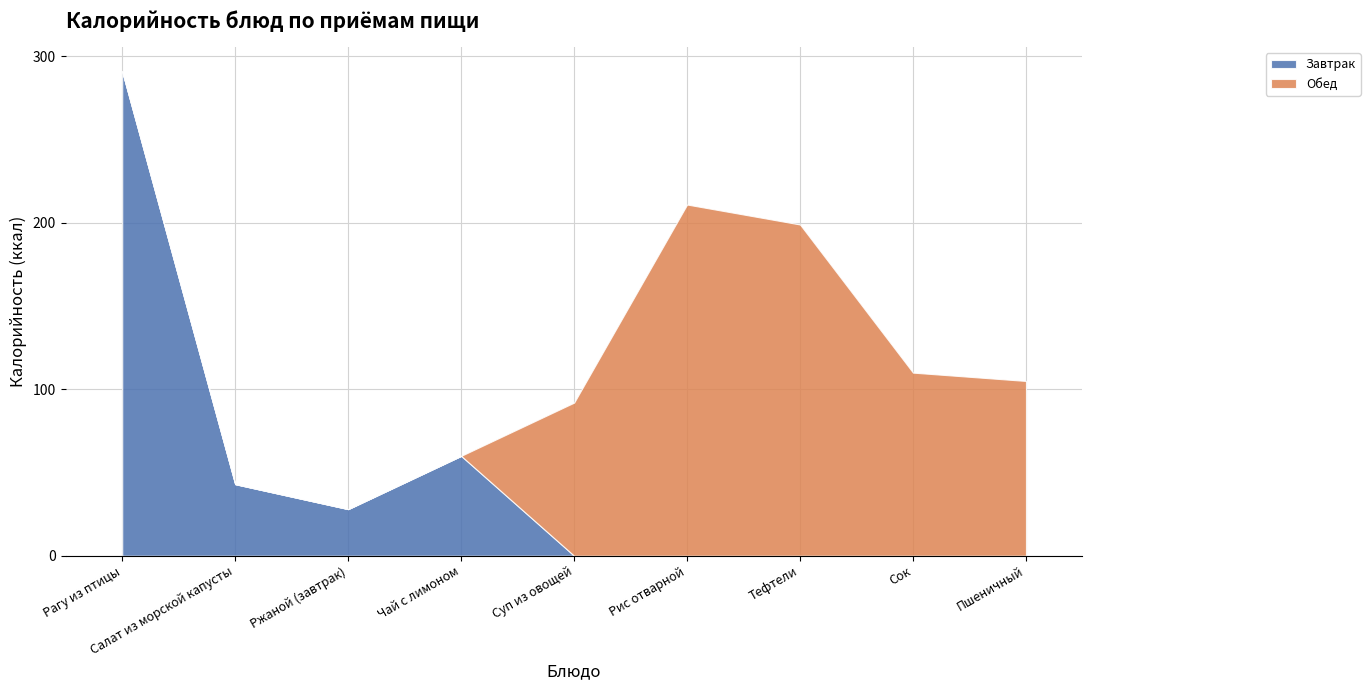

What is the difference between the maximum and minimum values in the Обед series?

211